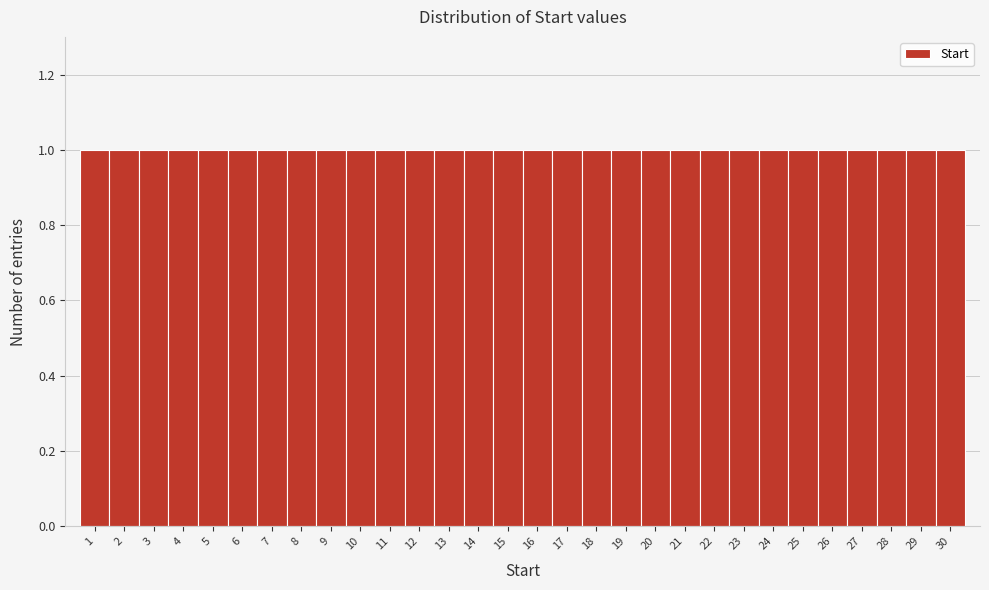

What is the height of the bar covering 4.5 to 5.5 on the x-axis? The values are not printed on the chart, so give them approximately, as read against the axis.

1